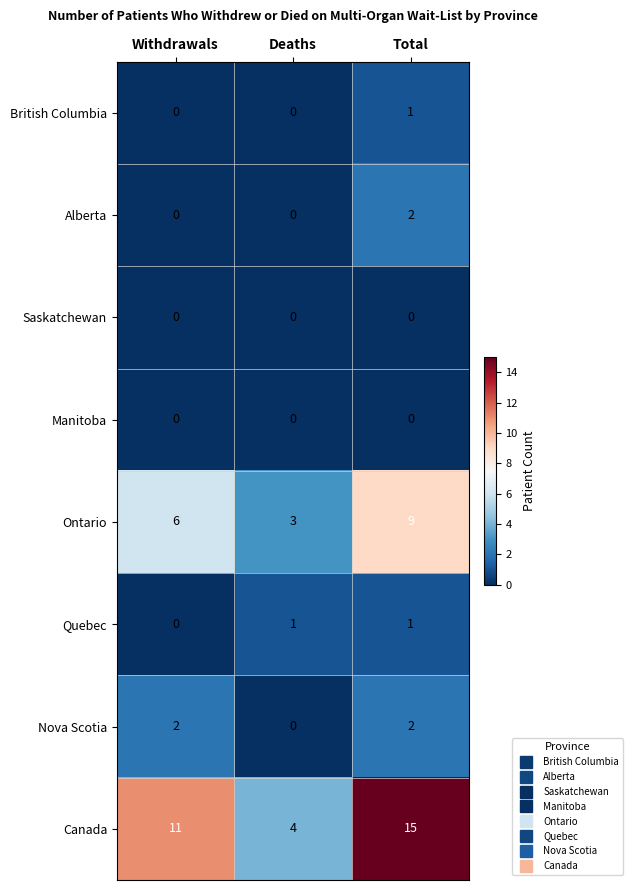

Which series has the largest total across all categories?

Canada